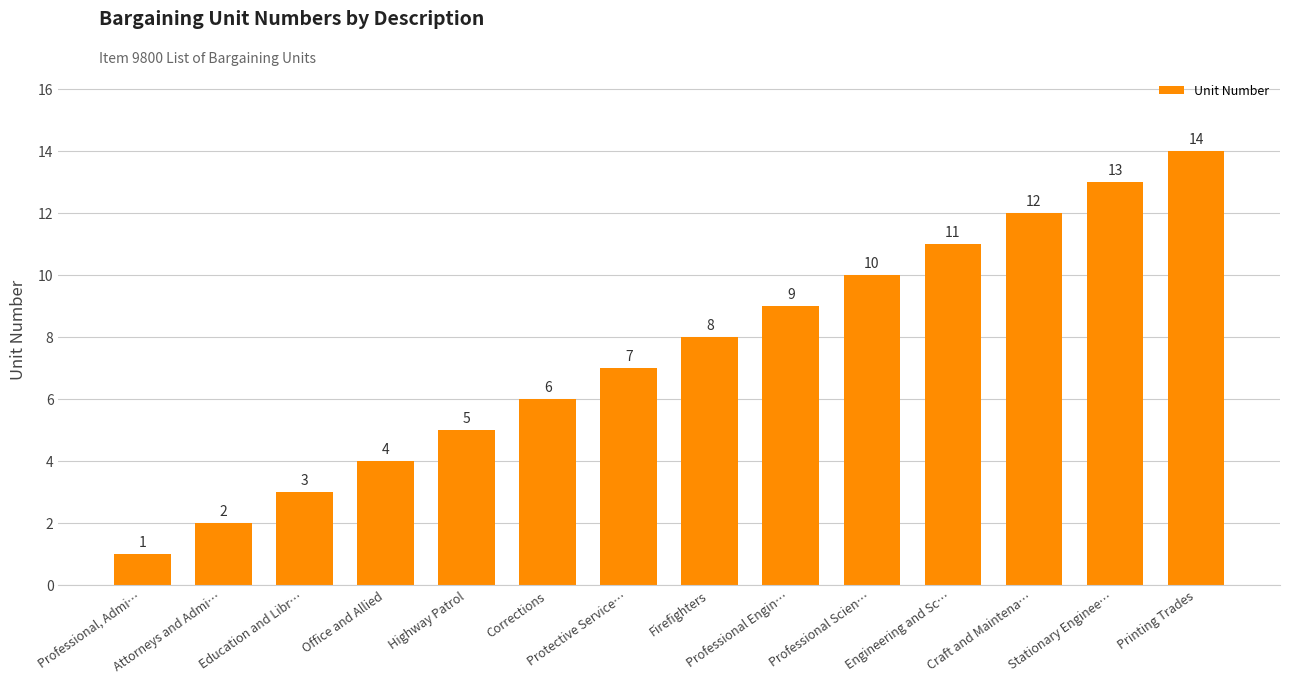

What is the difference between the maximum and minimum values?

13